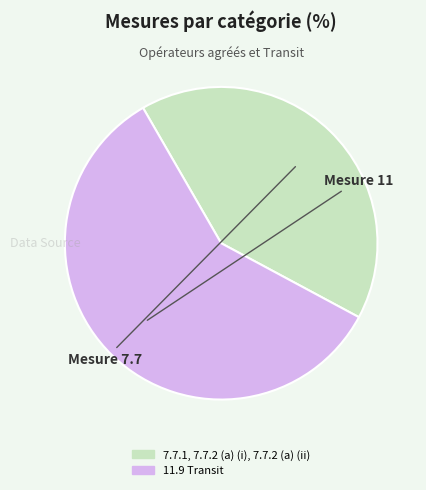

How many segments does this pie chart have?

2